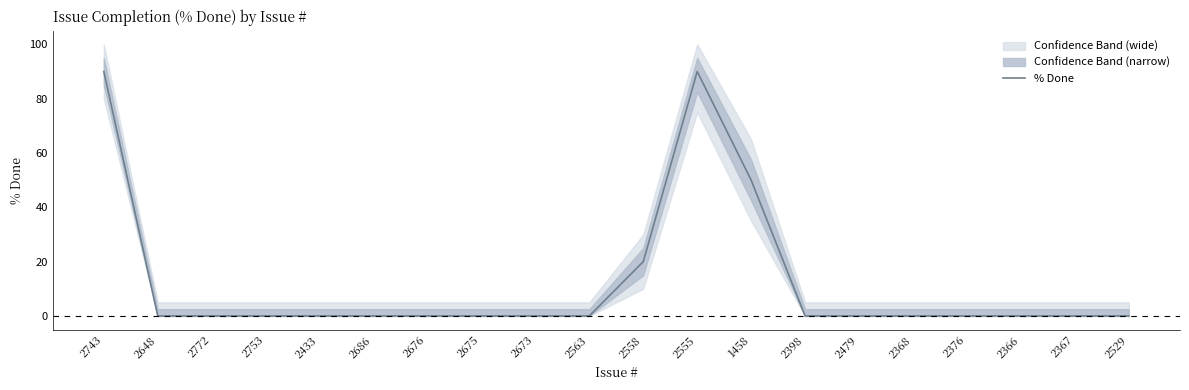

Reading left to right, transcribe all the data shown in this chart.

90	0	0	0	0	0	0	0	0	0	20	90	50	0	0	0	0	0	0	0